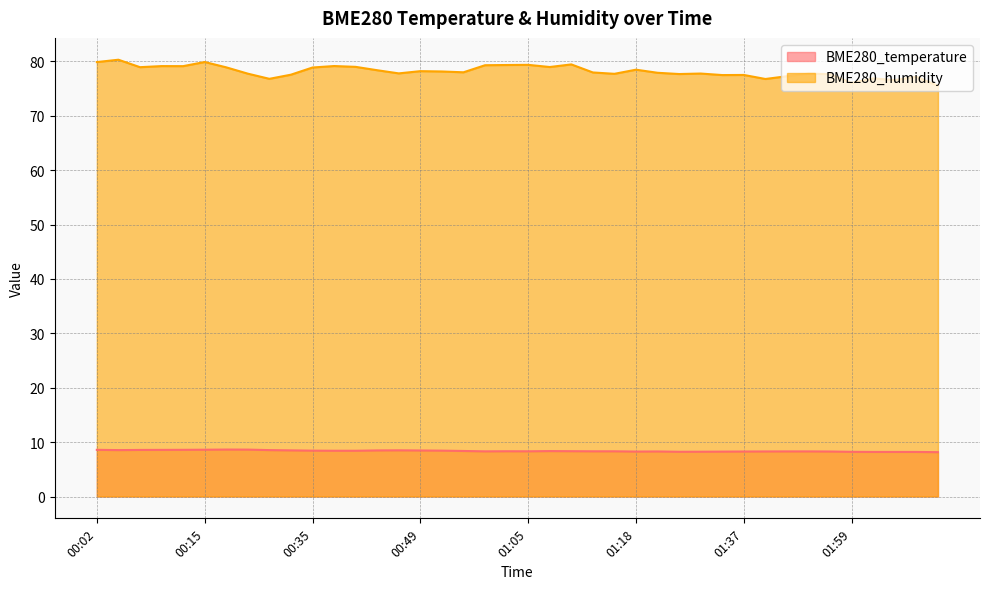

Reading left to right, extract all data points from this chart.

BME280_temperature: 8.6	8.5	8.6	8.6	8.6	8.6	8.6	8.6	8.5	8.5	8.4	8.4	8.4	8.5	8.5	8.5	8.4	8.4	8.3	8.3	8.3	8.3	8.3	8.3	8.3	8.3	8.3	8.2	8.2	8.2	8.3	8.3	8.3	8.3	8.3	8.2	8.2	8.2	8.2	8.2
BME280_humidity: 79.9	80.3	78.9	79.1	79.1	79.9	78.9	77.7	76.8	77.5	78.9	79.1	79.0	78.4	77.8	78.2	78.1	78.0	79.3	79.3	79.3	79.0	79.4	78.0	77.7	78.5	77.9	77.7	77.8	77.5	77.5	76.8	77.3	77.7	77.6	76.0	76.9	76.5	77.2	75.5